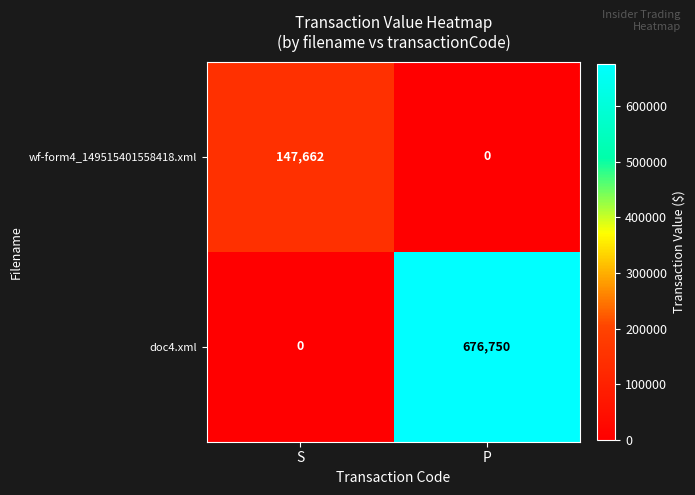

What is the sum of the wf-form4_149515401558418.xml values at S and P?

147662